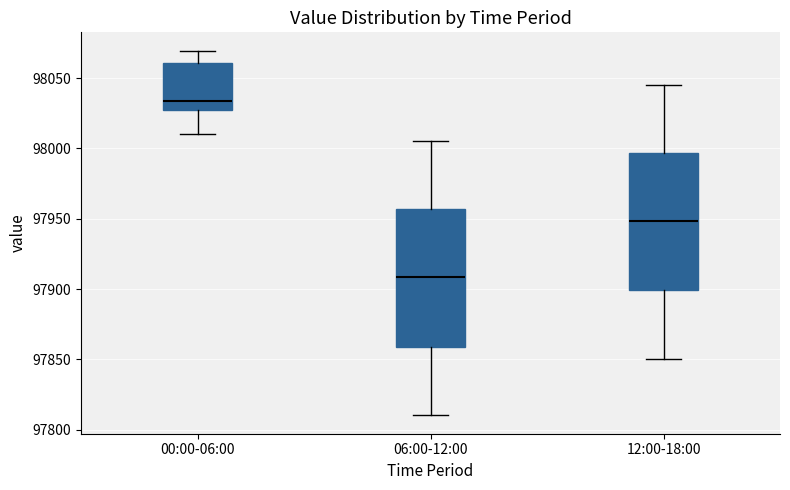

Reading left to right, transcribe this box plot: for each box, give where its median line is, the range the box spans, and where its two whiskers end, as read against the y-axis. The values are not printed on the chart, so give them approximately, as read against the axis.

00:00-06:00: median 98035, box 98030 to 98060, whiskers 98010 to 98070
06:00-12:00: median 97910, box 97860 to 97955, whiskers 97810 to 98005
12:00-18:00: median 97950, box 97900 to 97995, whiskers 97850 to 98045